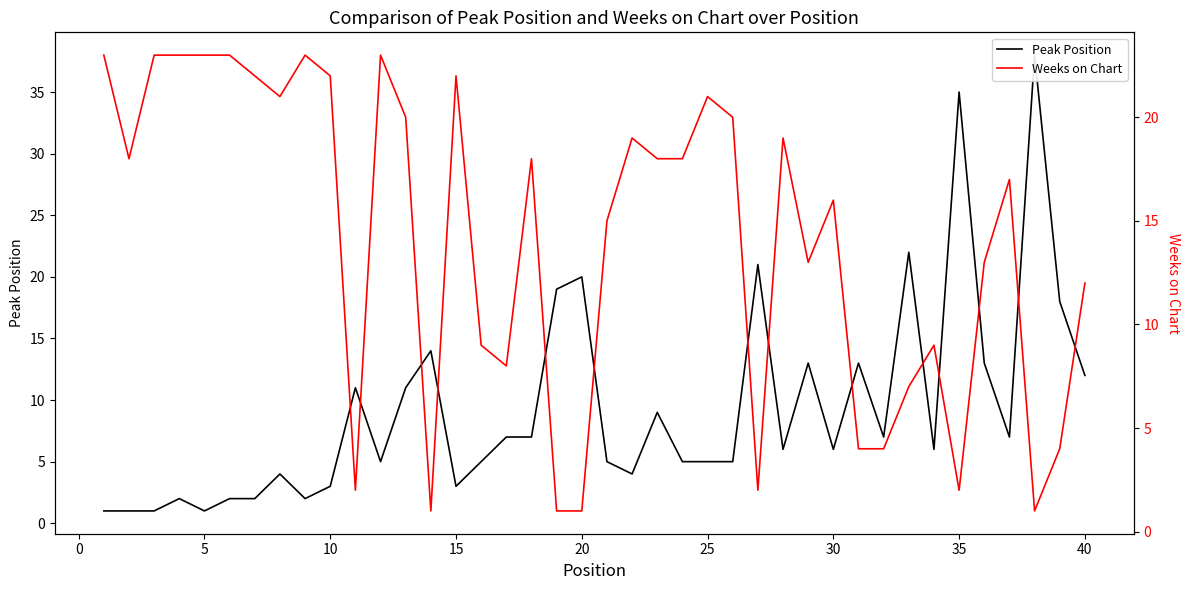

What is the difference between the maximum and minimum values in the Peak Position series?

37